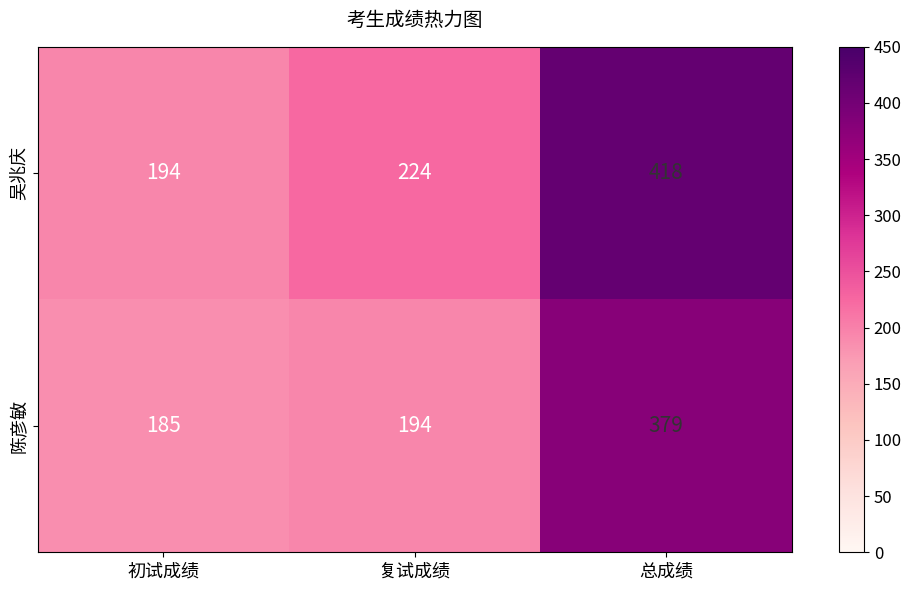

Which series has the largest total across all categories?

吴兆庆